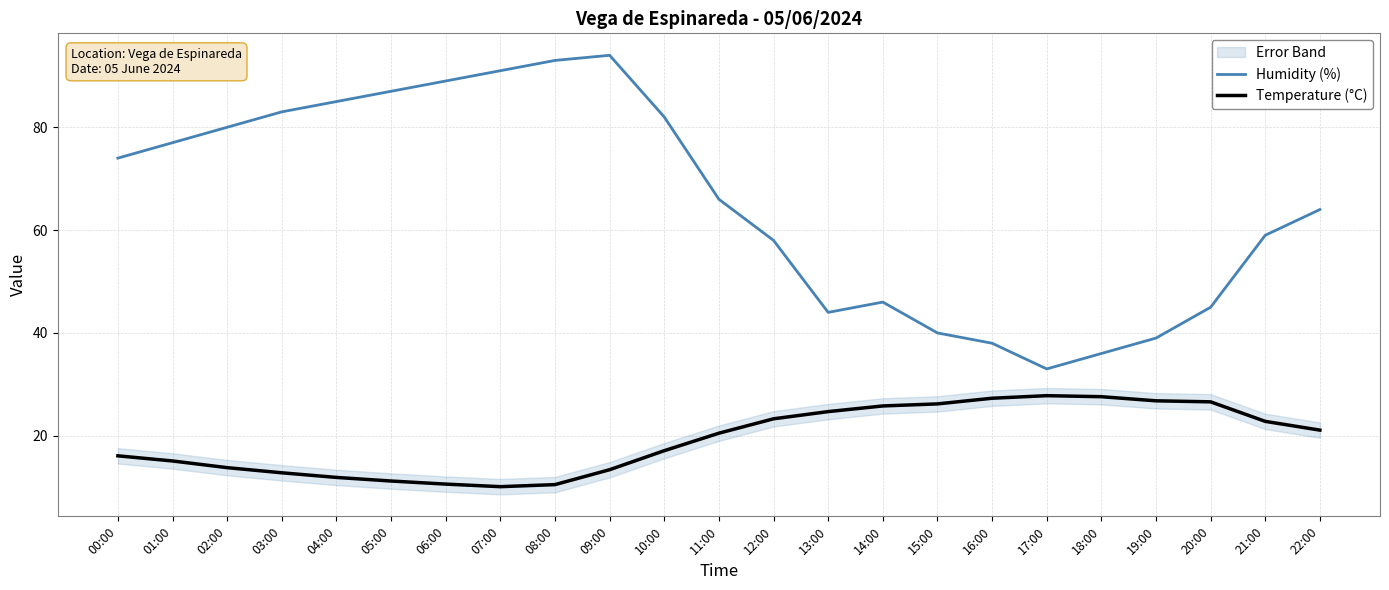

Rank the series by their average value, from highest to lowest.

Humidity (%), Temperature (°C)